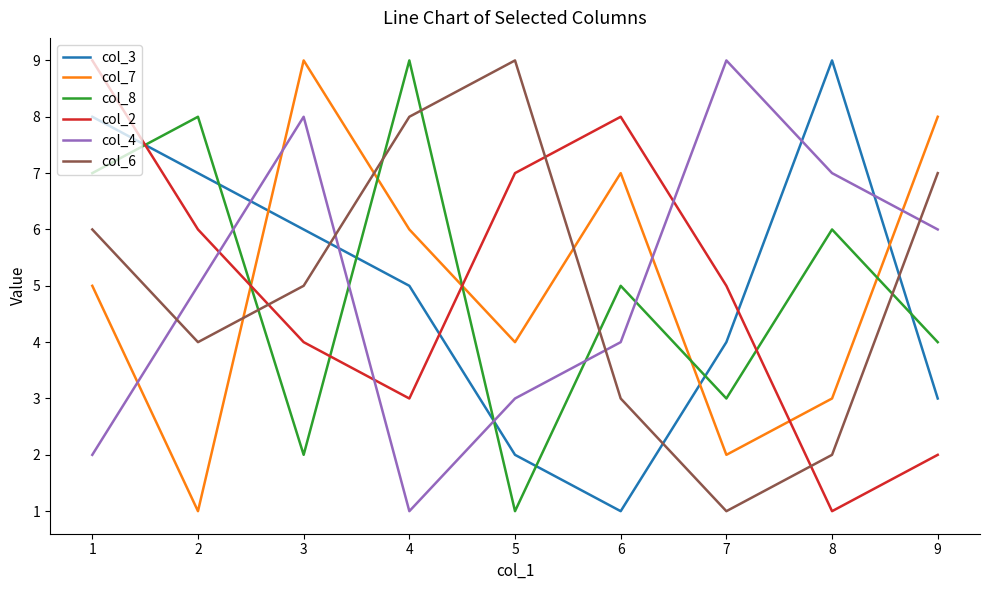

Does the chart display data point markers on the line(s)?

No